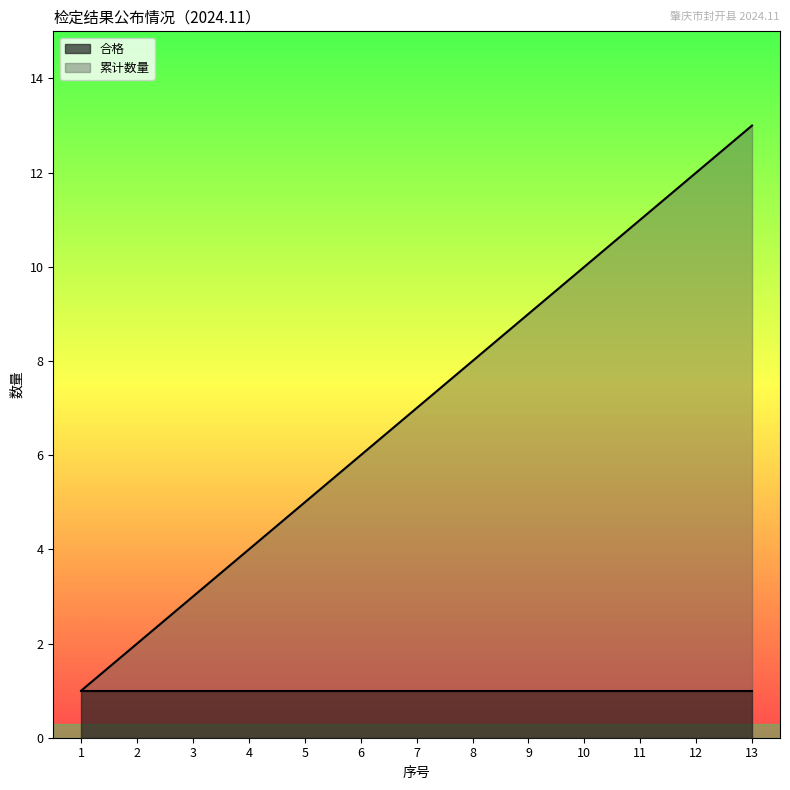

Does the chart display data point markers on the line(s)?

No